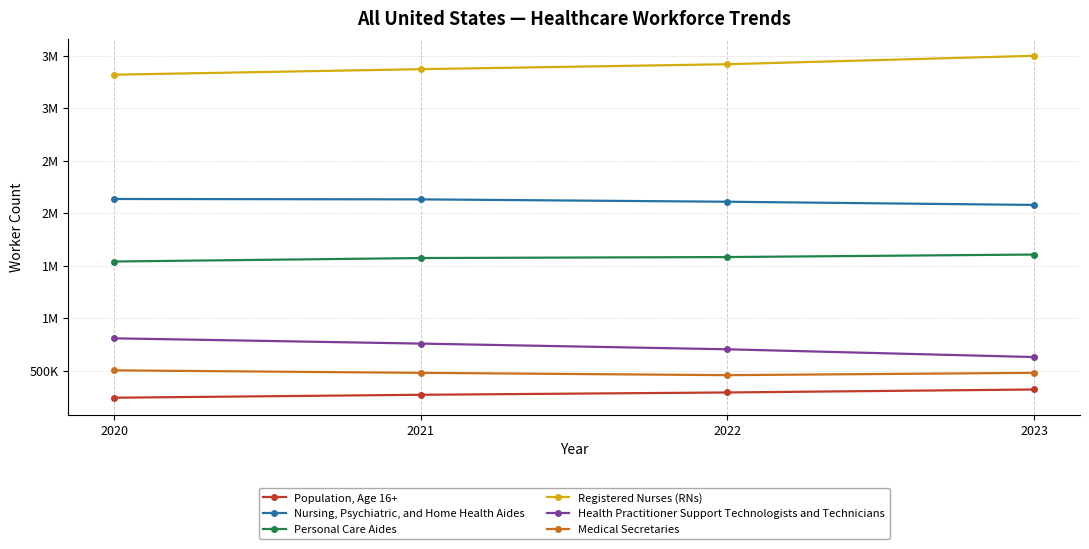

True or false: Health Practitioner Support Technologists and Technicians and Personal Care Aides cross at least once.

False